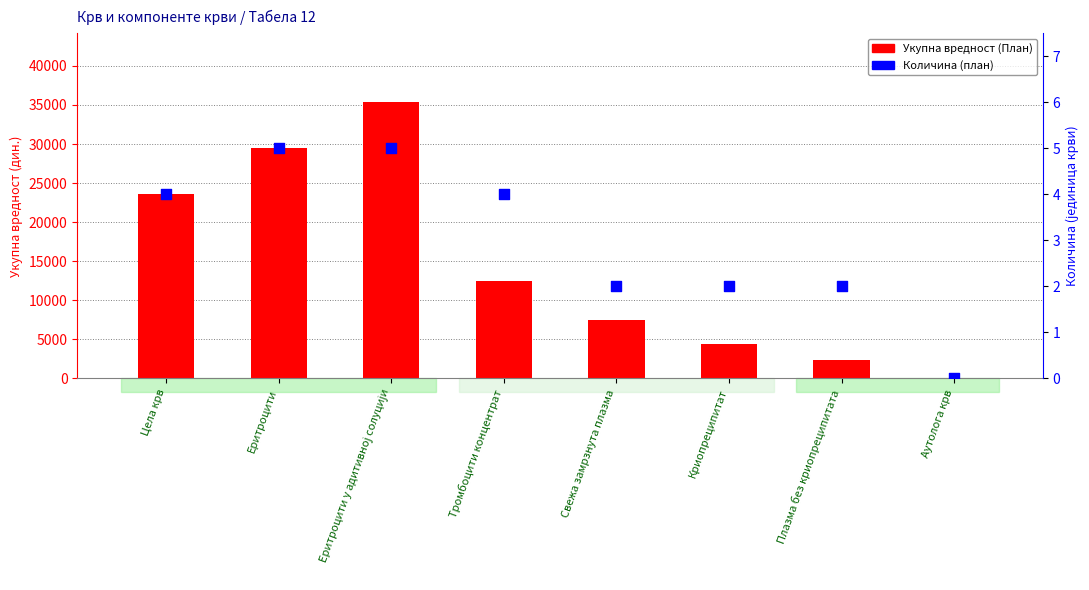

Which series contains the lowest Y value?

Укупна вредност (План)